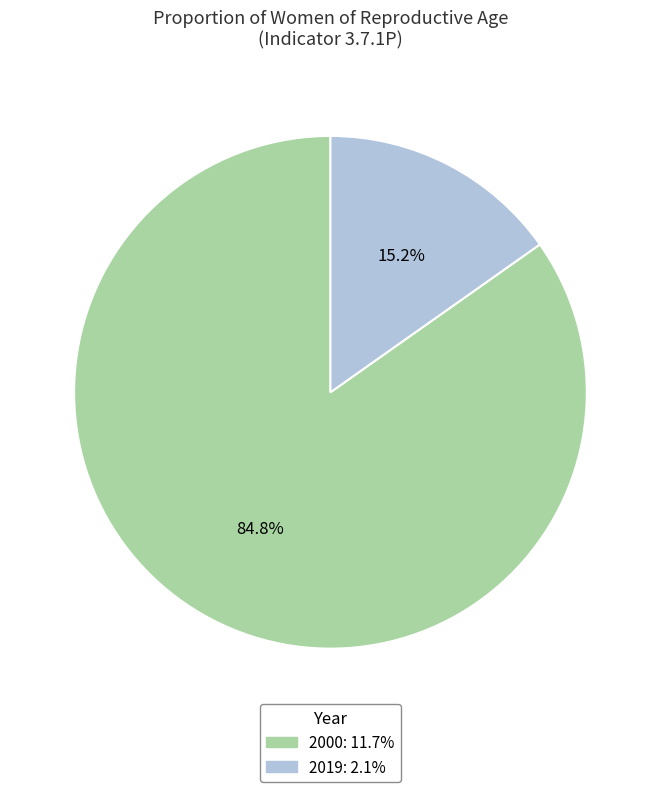

To the nearest percent, what is the average slice percentage?

50%